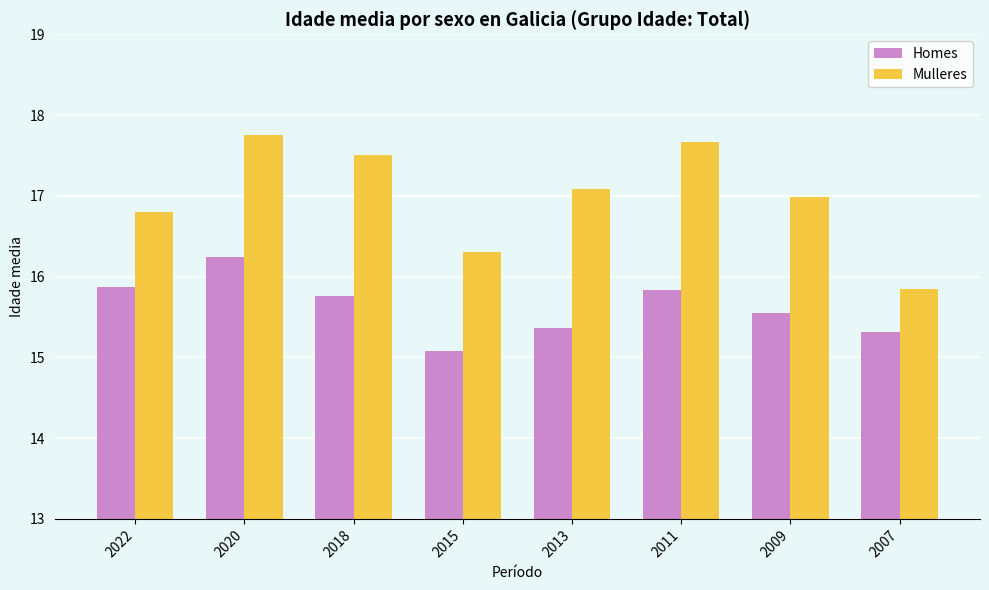

What are all the series names shown in the legend?

Homes, Mulleres